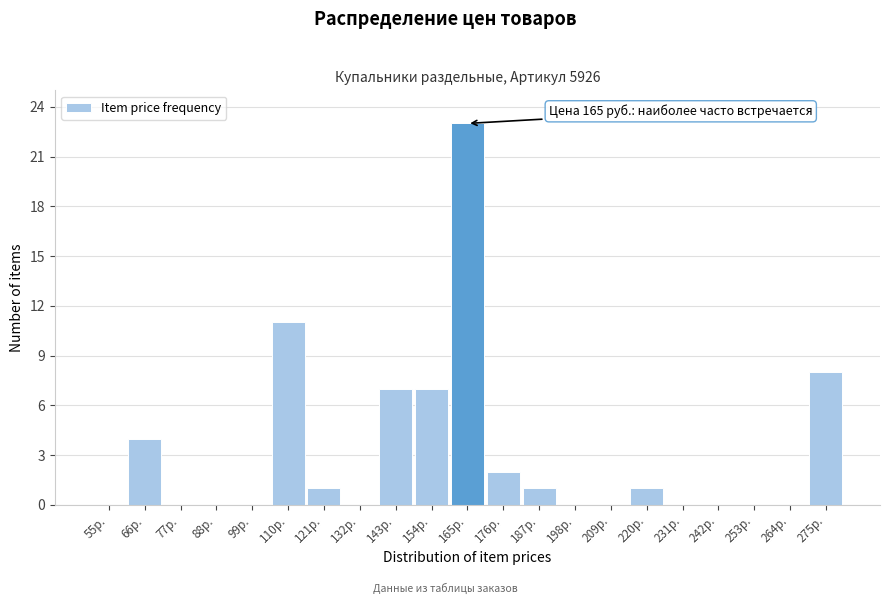

Reading left to right, list all the values displayed in this chart.

55р.=0	66р.=4	77р.=0	88р.=0	99р.=0	110р.=11	121р.=1	132р.=0	143р.=7	154р.=7	165р.=23	176р.=2	187р.=1	198р.=0	209р.=0	220р.=1	231р.=0	242р.=0	253р.=0	264р.=0	275р.=8